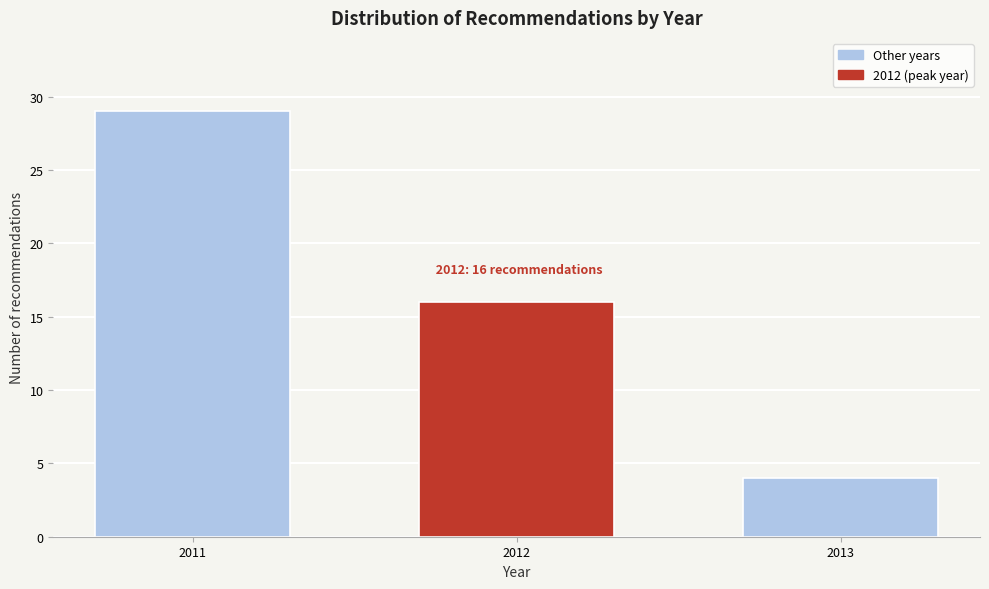

Reading left to right, list all the values displayed in this chart.

29	16	4